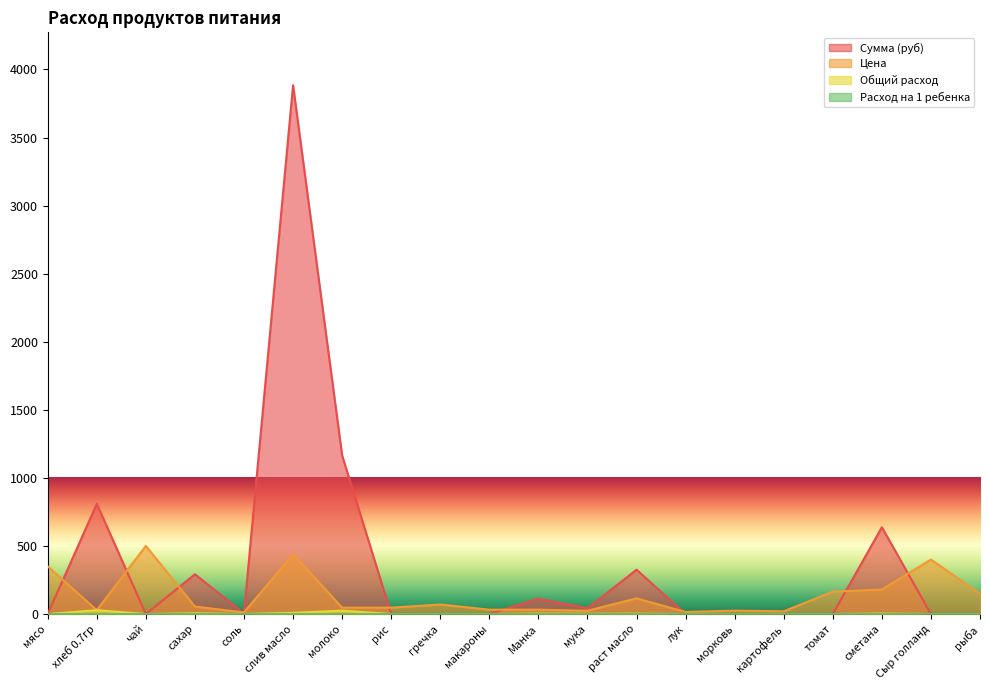

Reading left to right, extract all data points from this chart.

Сумма (руб): 0.0	809.1	0.0	292.1	4.2	3884.2	1164.7	0.0	0.0	0.0	113.3	42.5	325.7	0.0	0.0	0.0	0.0	637.2	0.0	0.0
Цена: 350.0	28.6	500.0	55.0	12.0	438.9	47.0	47.0	70.0	32.0	32.0	24.0	115.0	15.0	25.0	20.0	164.3	180.0	400.0	150.0
Общий расход: 0.0	28.3	0.0	5.3	0.4	8.8	24.8	0.0	0.0	0.0	3.5	1.8	2.8	0.0	0.0	0.0	0.0	3.5	0.0	0.0
Расход на 1 ребенка: 0.0	0.1	0.0	0.0	0.0	0.0	0.1	0.0	0.0	0.0	0.0	0.0	0.0	0.0	0.0	0.0	0.0	0.0	0.0	0.0